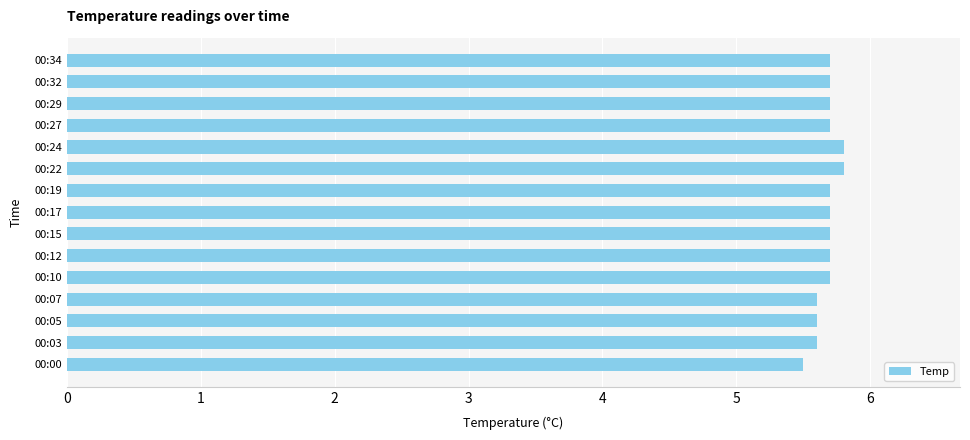

What is the maximum value shown in the chart?

5.8